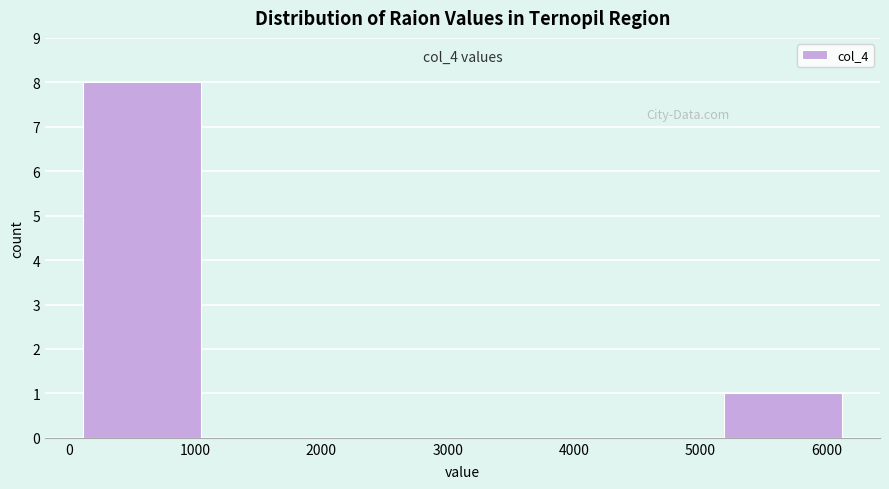

Which range on the x-axis has the tallest bar?

100 to 1100